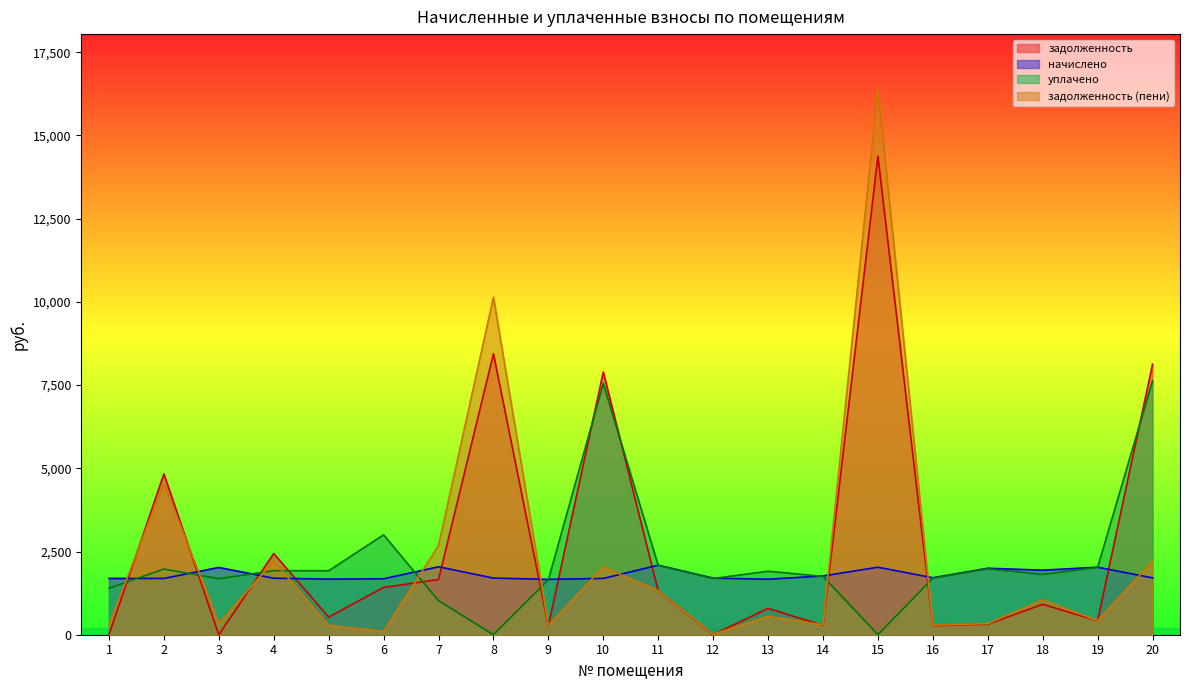

Where do задолженность and начислено first cross each other?

1 and 2